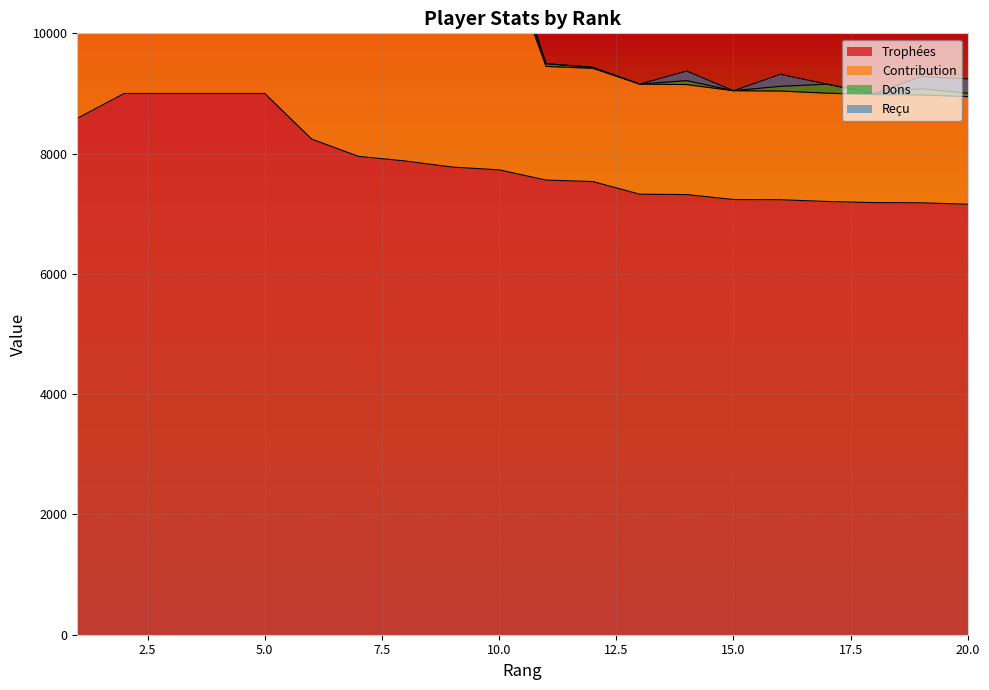

What is the value of the Contribution point at the 18th from the left?

8981